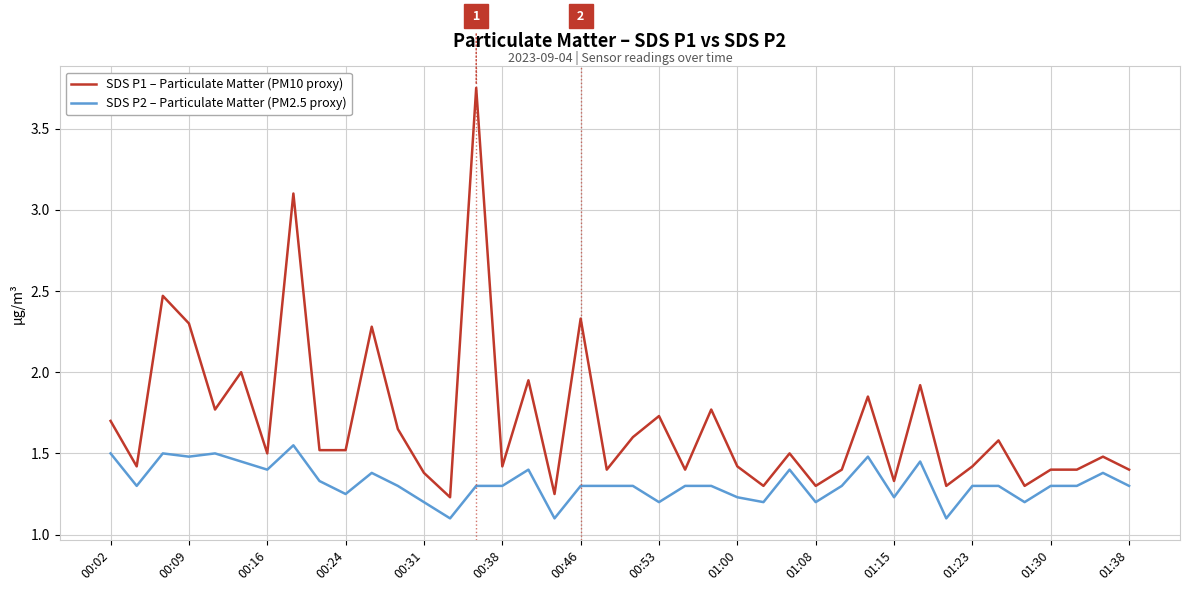

What is the minimum value shown in the chart?

1.1